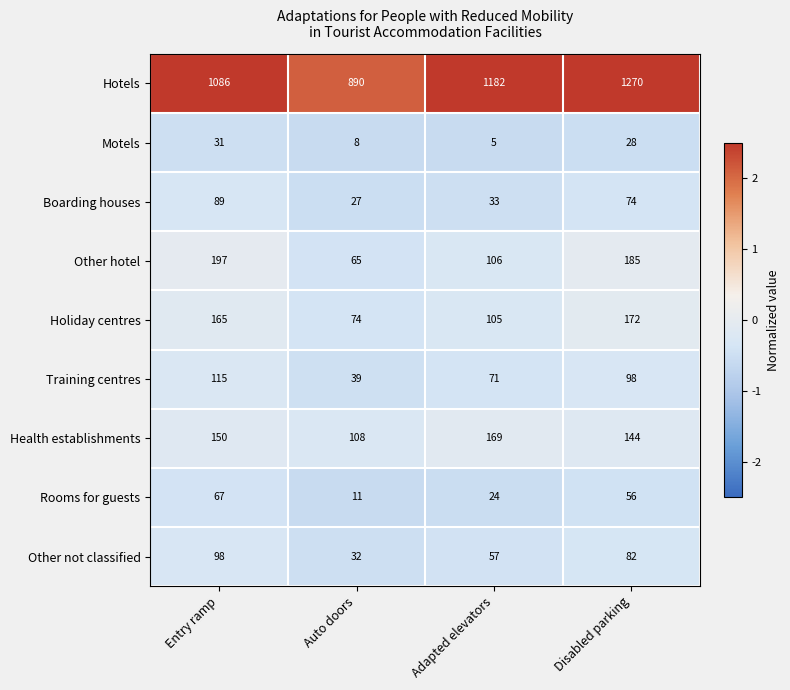

What is the spread (max minus min) of values at Auto doors?

882